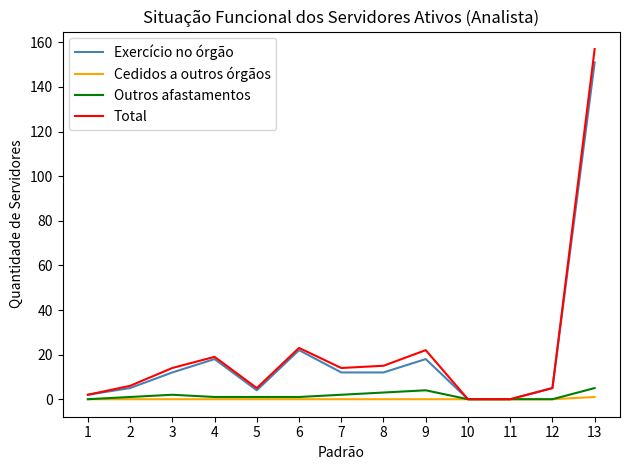

Rank the series by their maximum value, from lowest to highest.

Cedidos a outros órgãos, Outros afastamentos, Exercício no órgão, Total